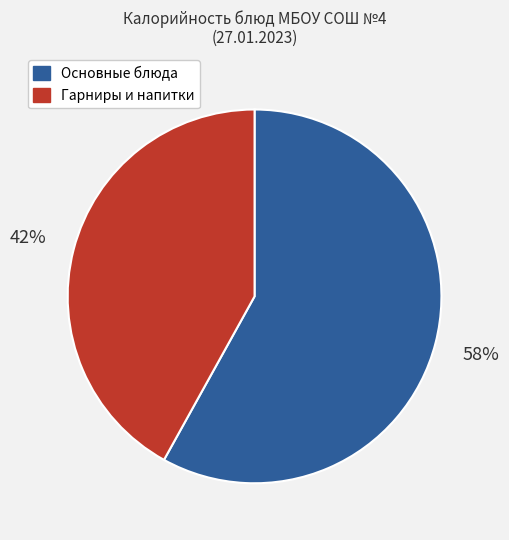

Is there any slice that represents more than half of the pie?

Yes